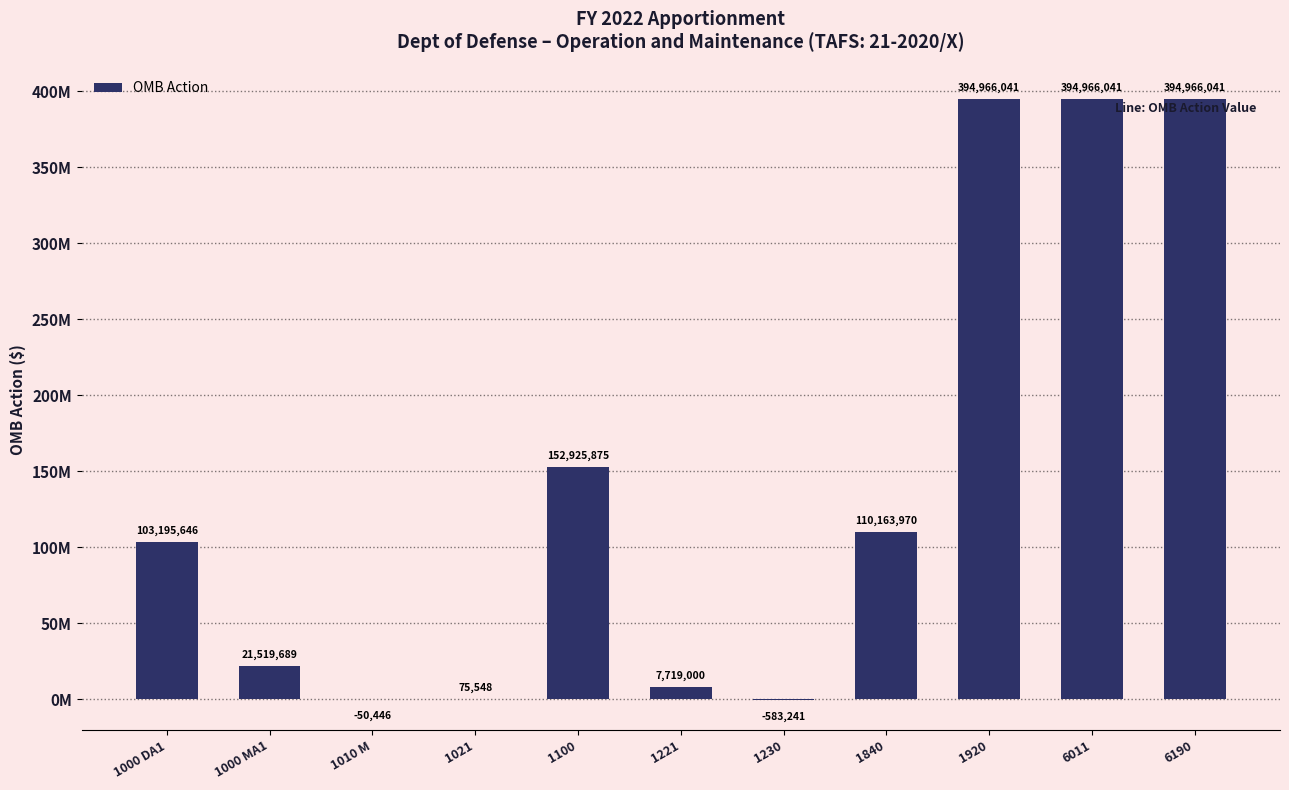

Is it true that the value at 1920 is 394966041?

True